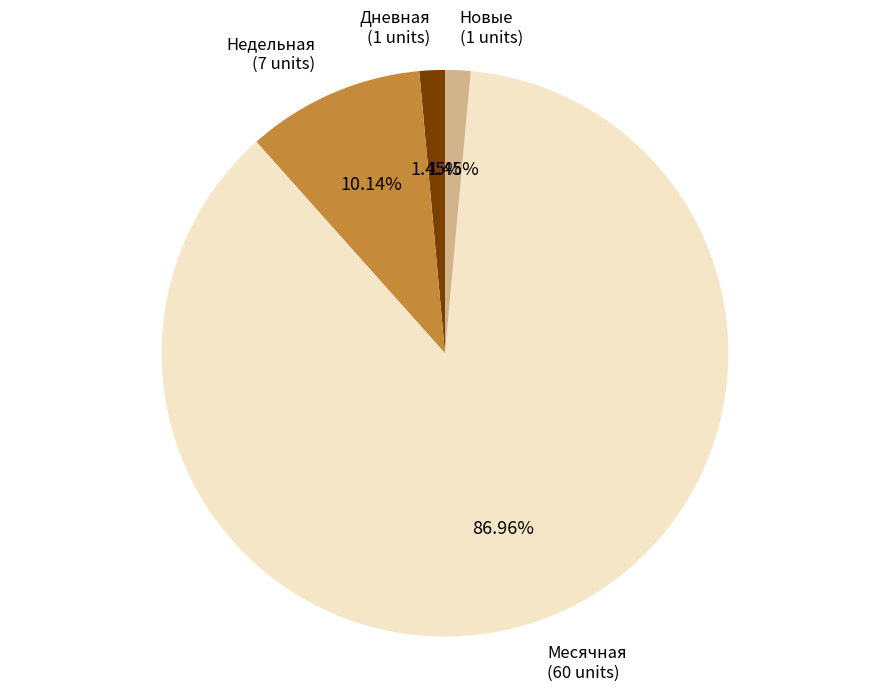

Which category accounts for the majority?

Месячная